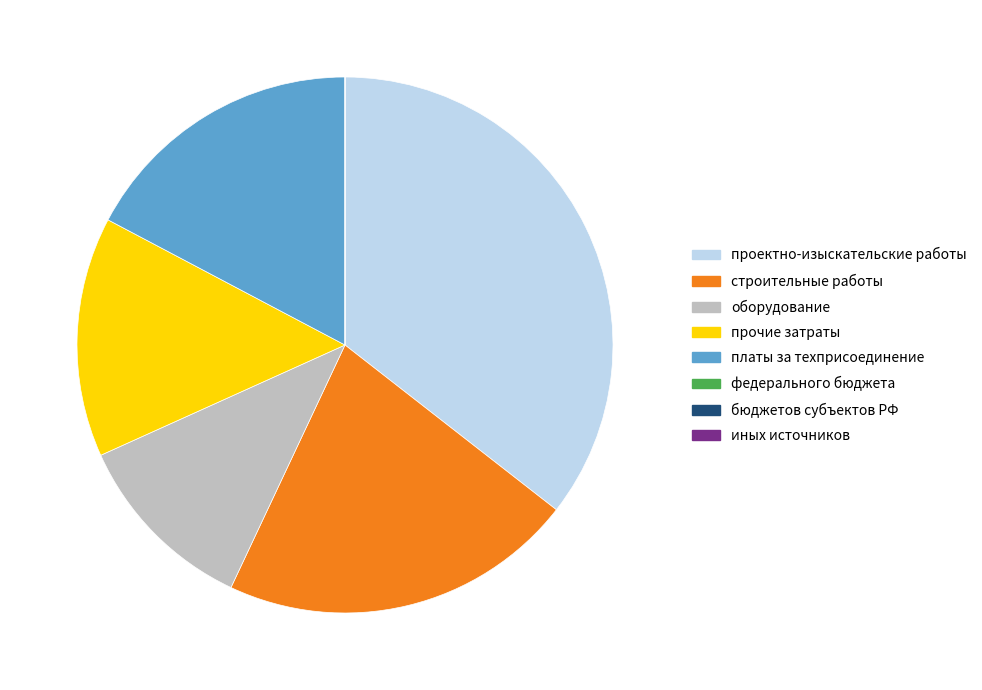

Is there a majority slice in this chart?

No